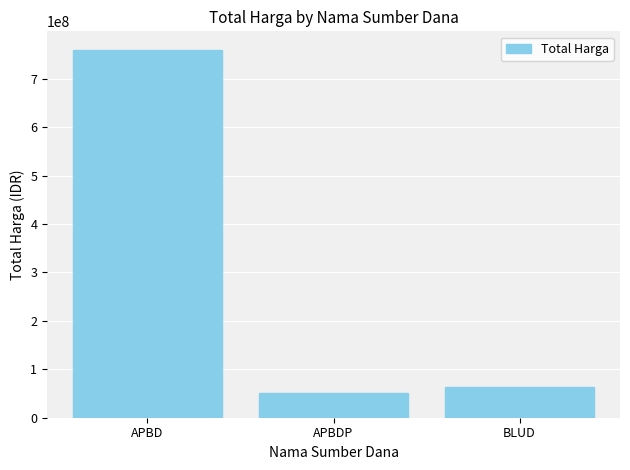

Reading right to left, what are all the values shown in this chart?

62920000	50293000	759992000